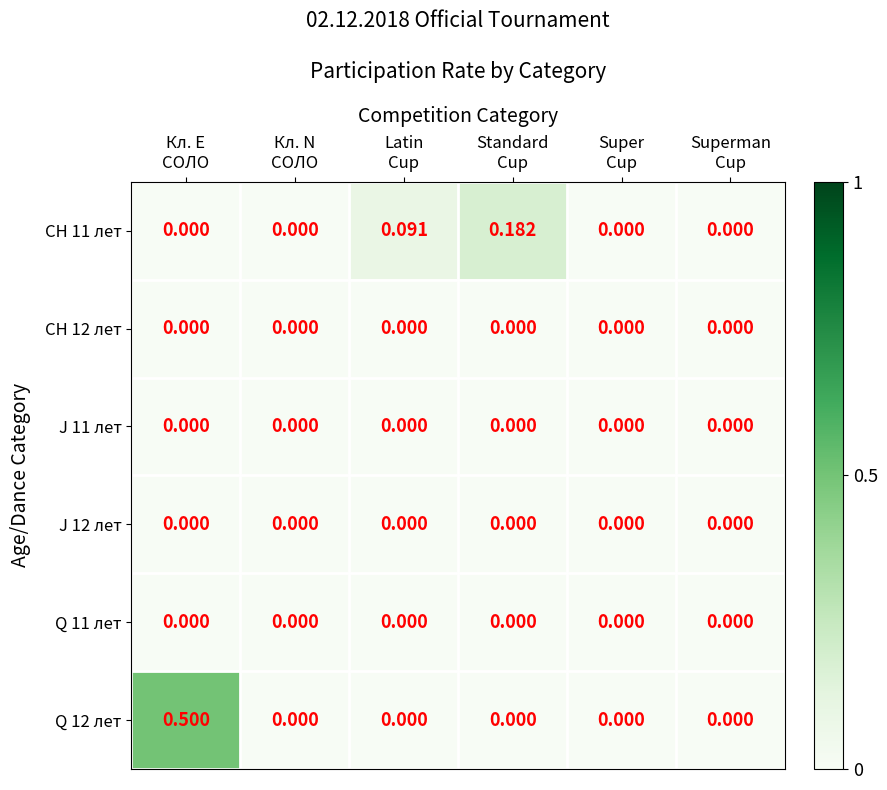

At which category does the chart reach its peak across all series?

Кл. E
СОЛО